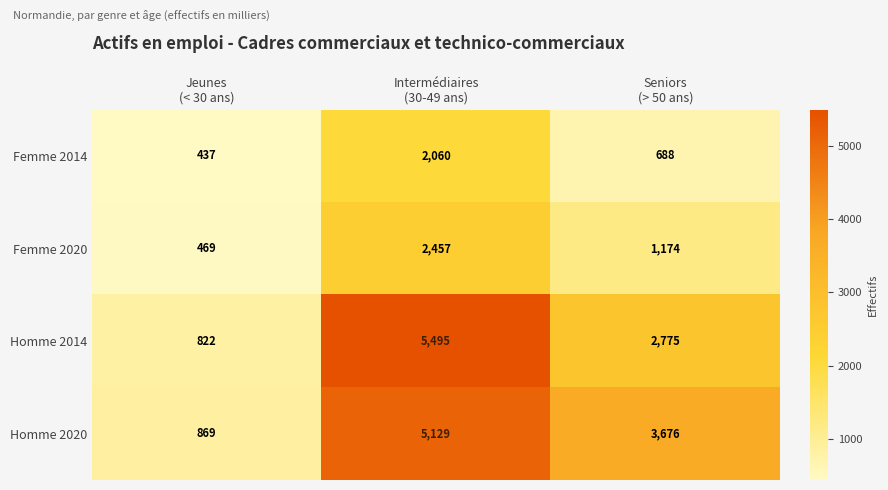

What is the minimum value for Homme 2020?

869